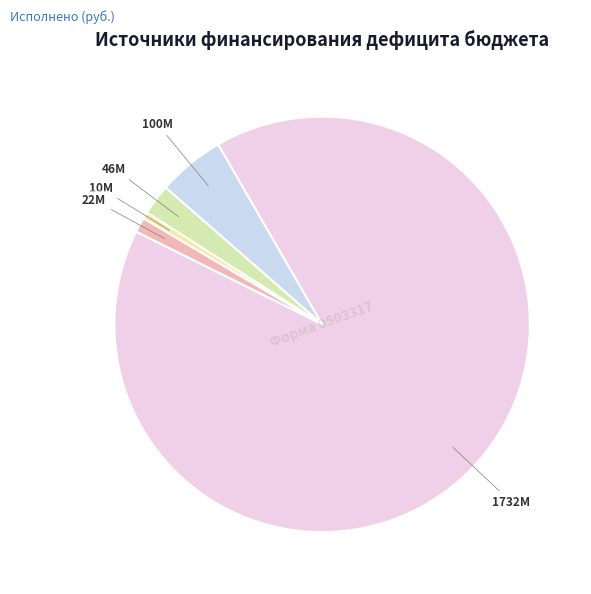

Is there any slice that represents more than half of the pie?

Yes